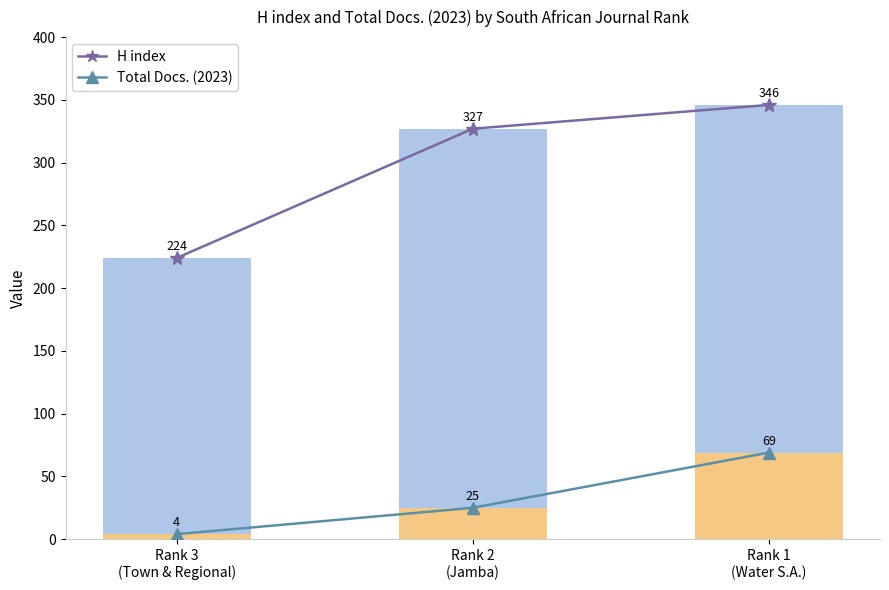

What position from the left is Rank 1
(Water S.A.)?

3